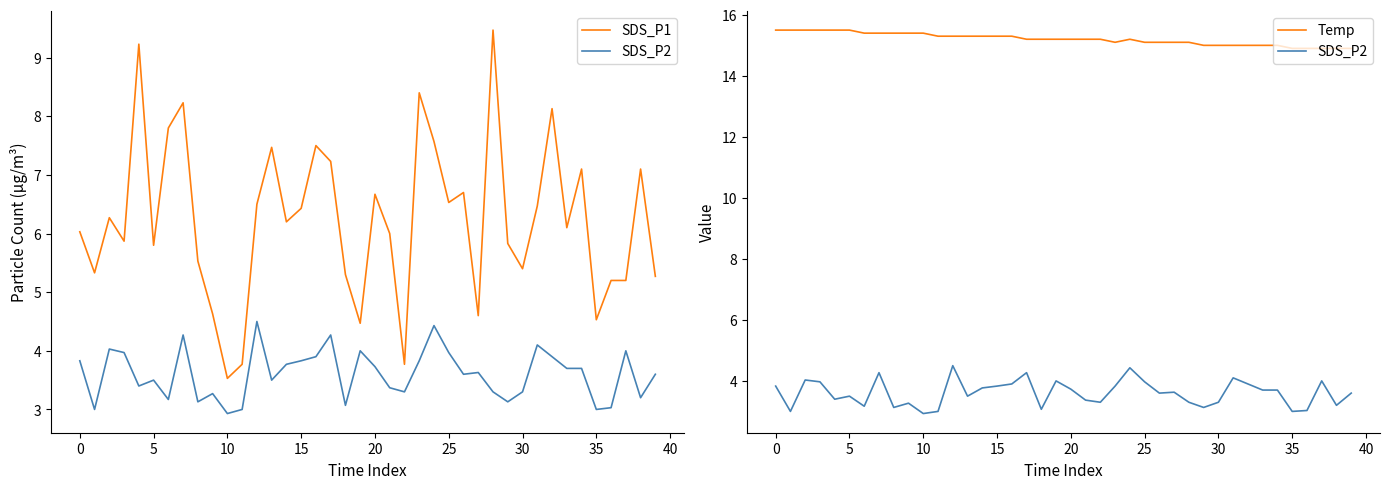

What is the spread (max minus min) of values at 14?

11.5